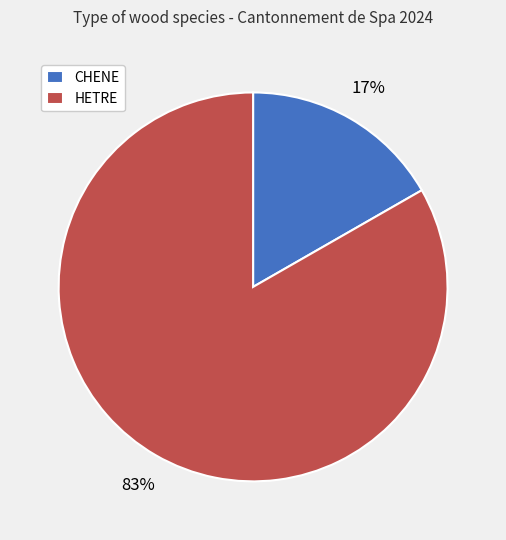

Which has a higher value, HETRE or CHENE?

HETRE